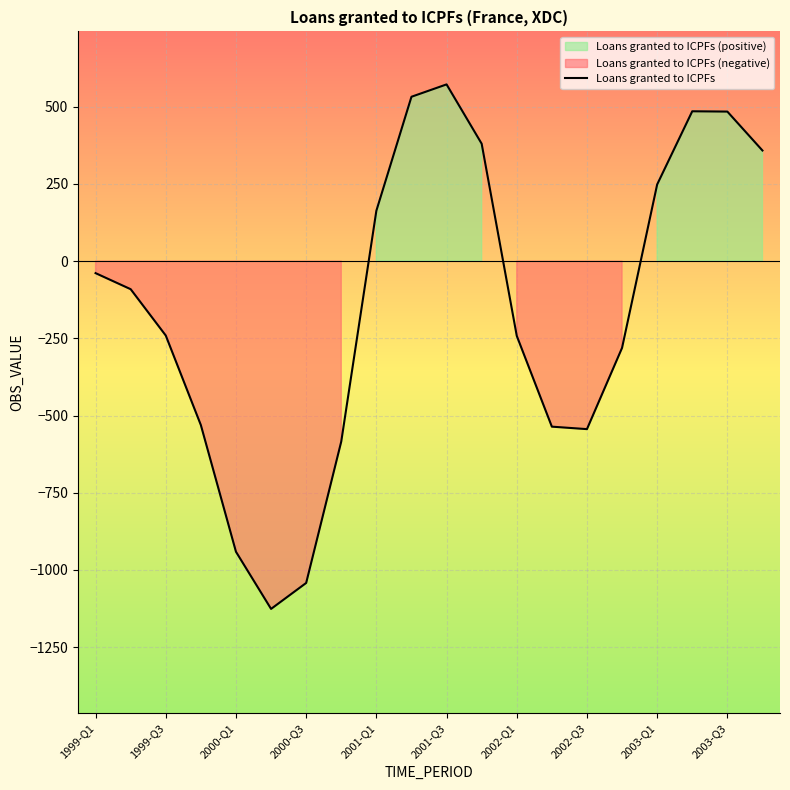

What is the highest value of the Loans granted to ICPFs series?

572